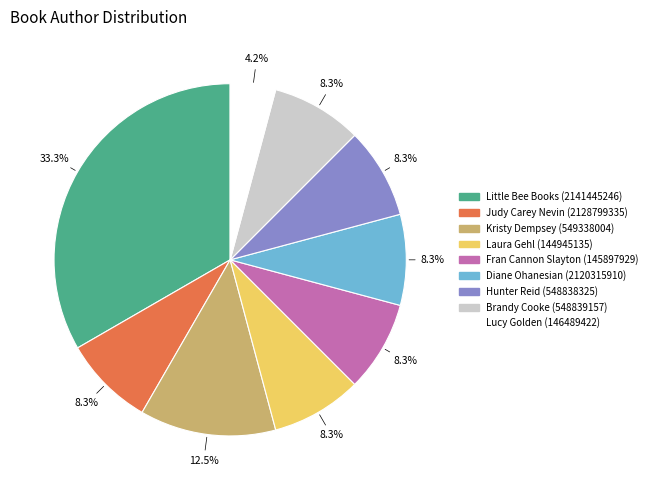

Does any single category account for the majority?

No